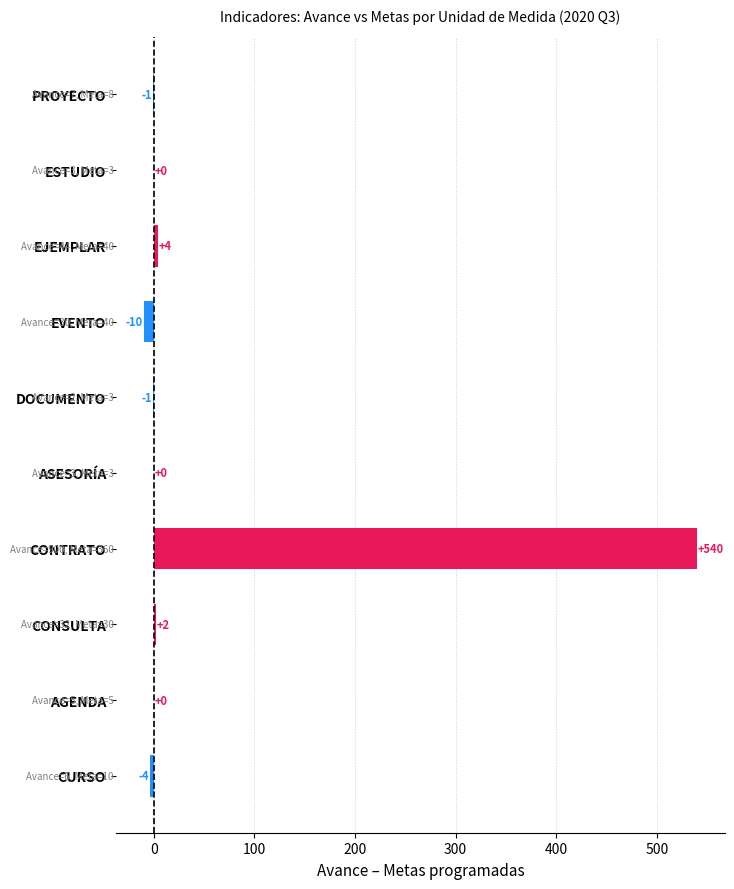

Reading left to right, extract all data points from this chart.

Avance (Metas al periodo): PROYECTO=7	ESTUDIO=3	EJEMPLAR=44	EVENTO=30	DOCUMENTO=2	ASESORÍA=3	CONTRATO=900	CONSULTA=32	AGENDA=5	CURSO=6
Línea base: PROYECTO=8	ESTUDIO=0	EJEMPLAR=40	EVENTO=40	DOCUMENTO=5	ASESORÍA=3	CONTRATO=360	CONSULTA=60	AGENDA=10	CURSO=12
Metas programadas: PROYECTO=8	ESTUDIO=3	EJEMPLAR=40	EVENTO=40	DOCUMENTO=3	ASESORÍA=3	CONTRATO=360	CONSULTA=30	AGENDA=5	CURSO=10